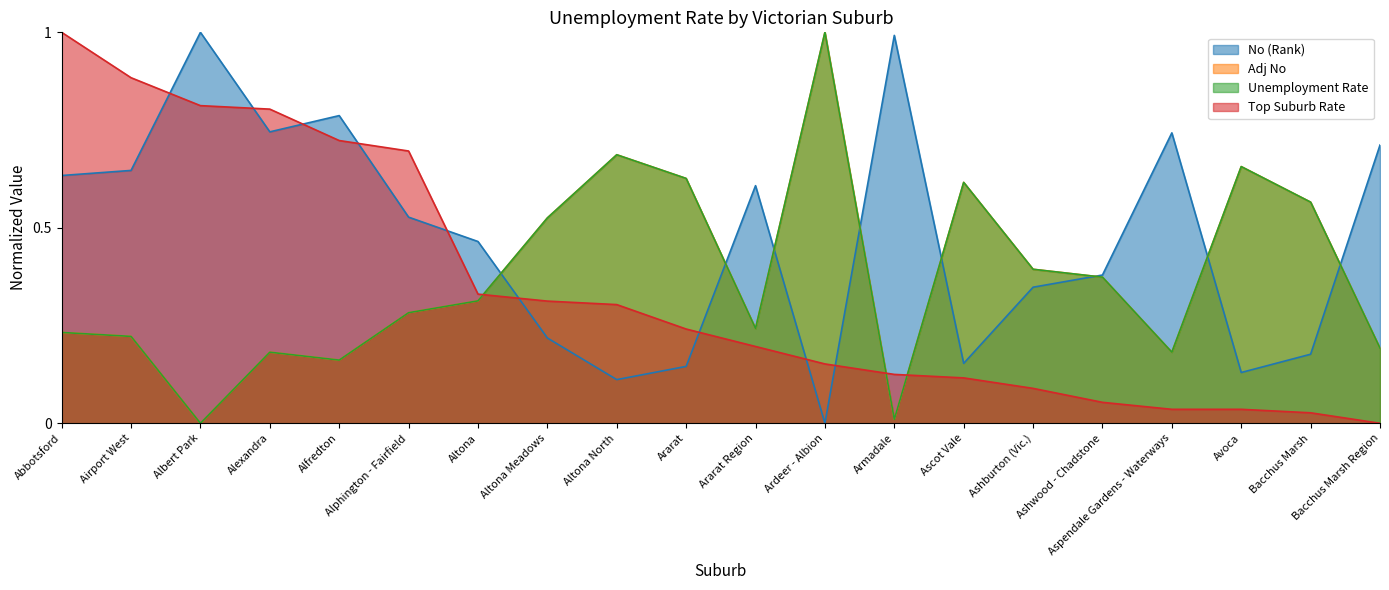

What position from the left is Bacchus Marsh Region?

20